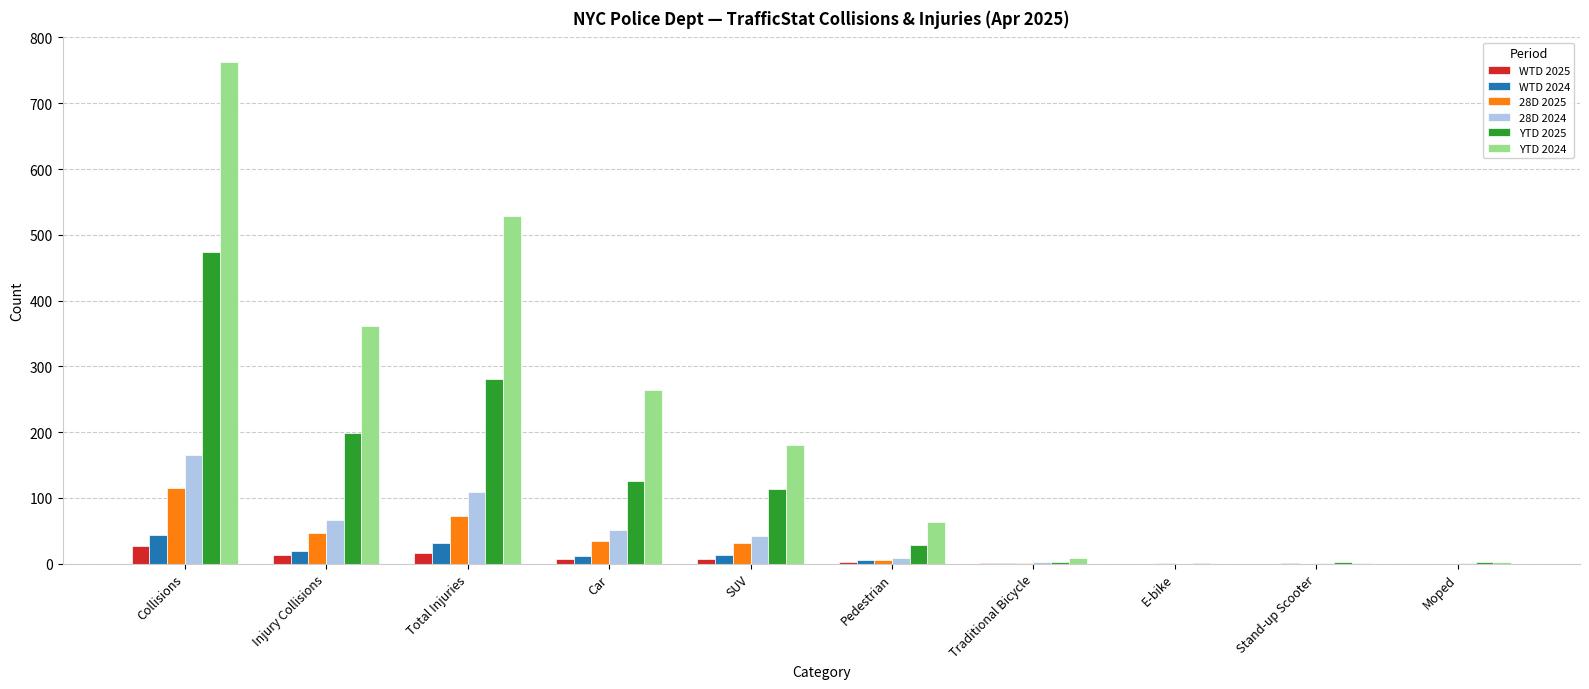

Where is YTD 2025 nearest to the value 237?

Injury Collisions